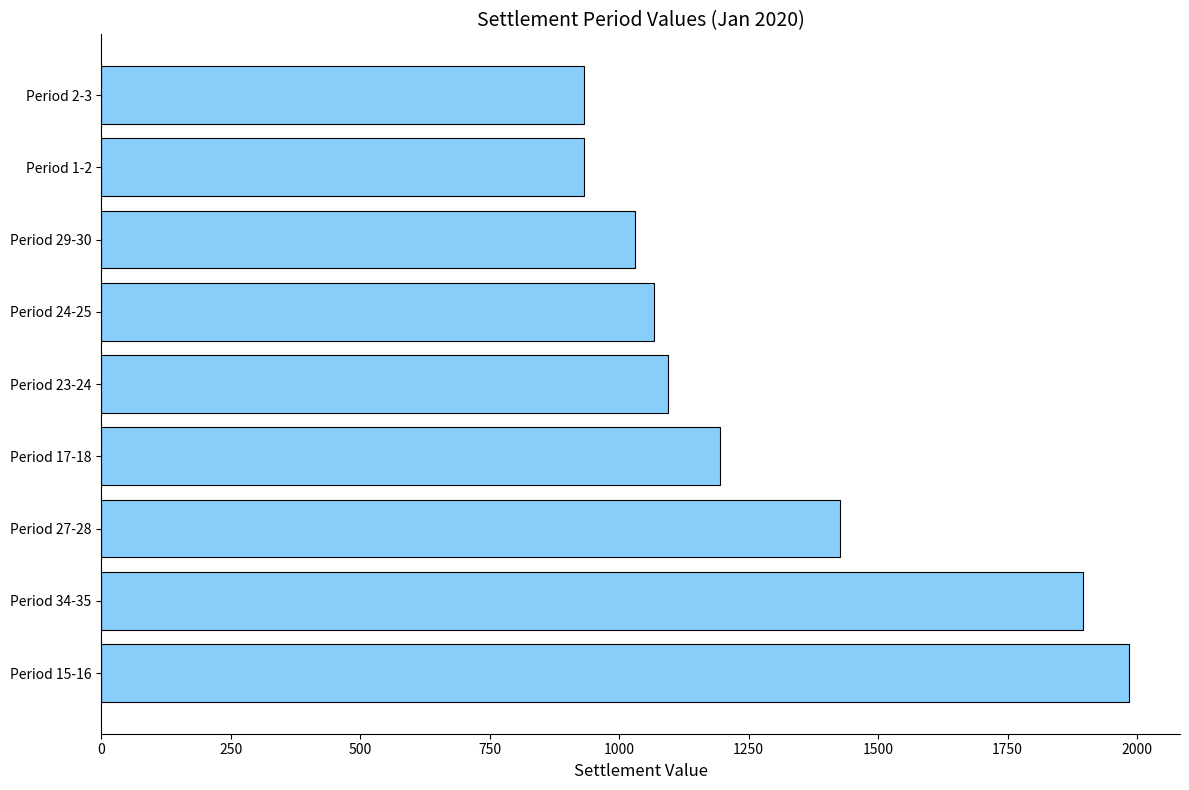

At which category does the chart reach its peak across all series?

Period 15-16